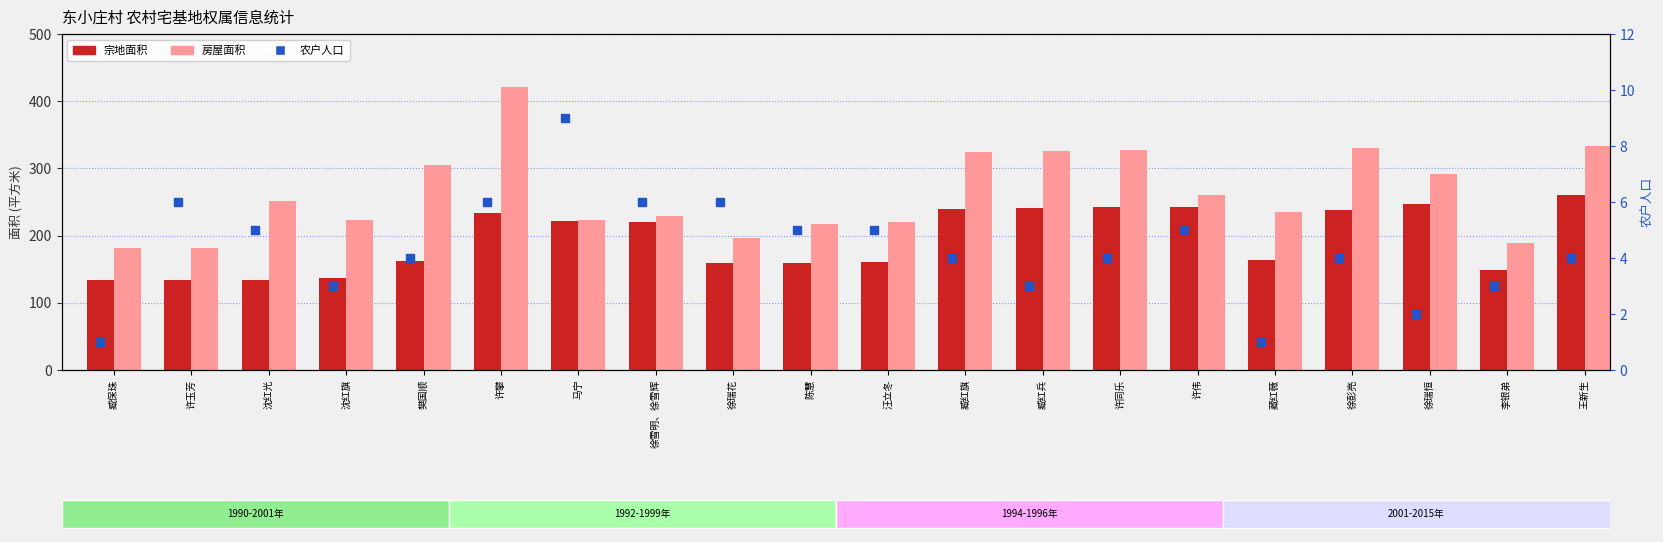

Rank the series by their maximum value, from lowest to highest.

农户人口, 宗地面积, 房屋面积